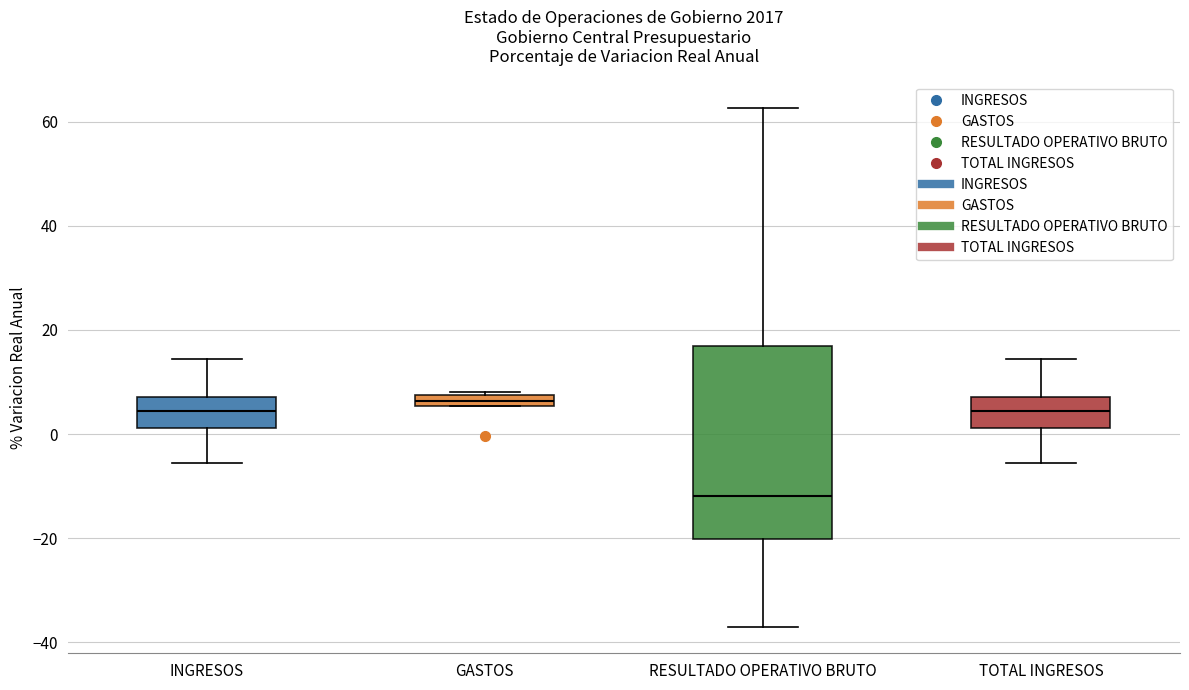

Where is the lower edge of the box for TOTAL INGRESOS on the y-axis? The values are not printed on the chart, so give them approximately, as read against the axis.

2